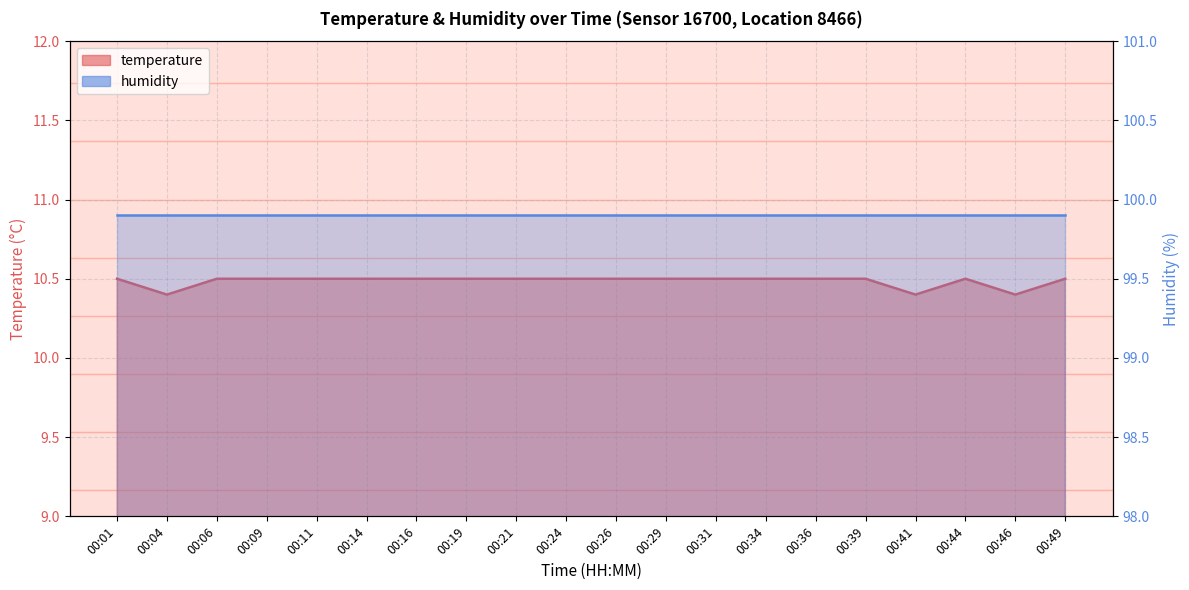

What is the greatest value displayed?

10.5